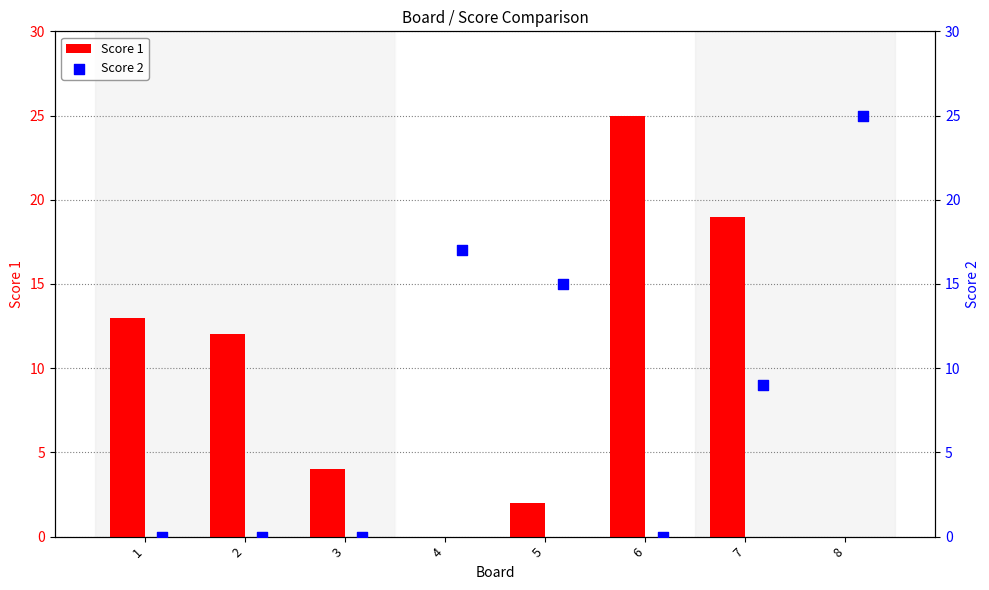

Which series reaches the minimum Y coordinate?

Score 1